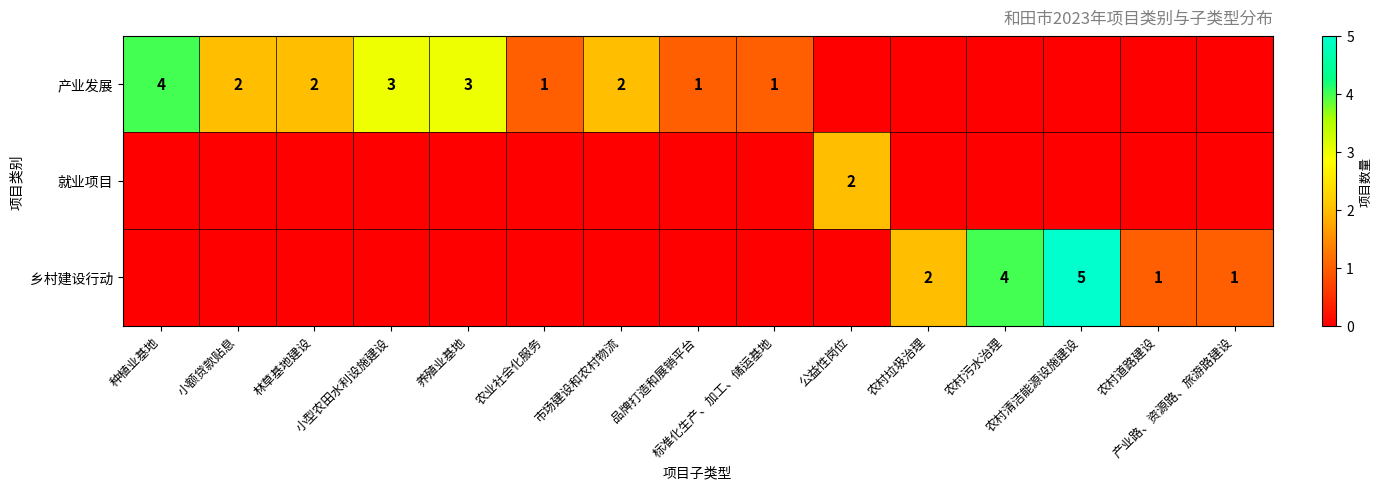

Rank the series by their average value, from lowest to highest.

就业项目, 乡村建设行动, 产业发展